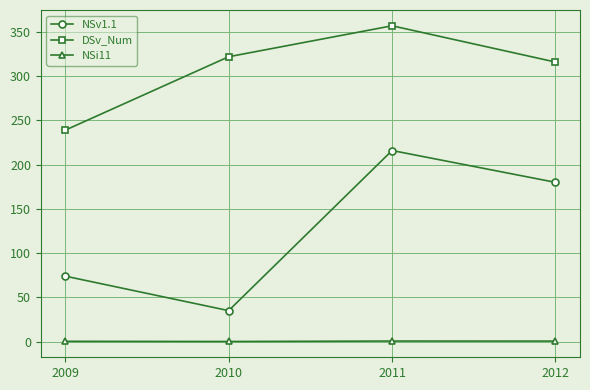

Which series has the largest total across all categories?

DSv_Num